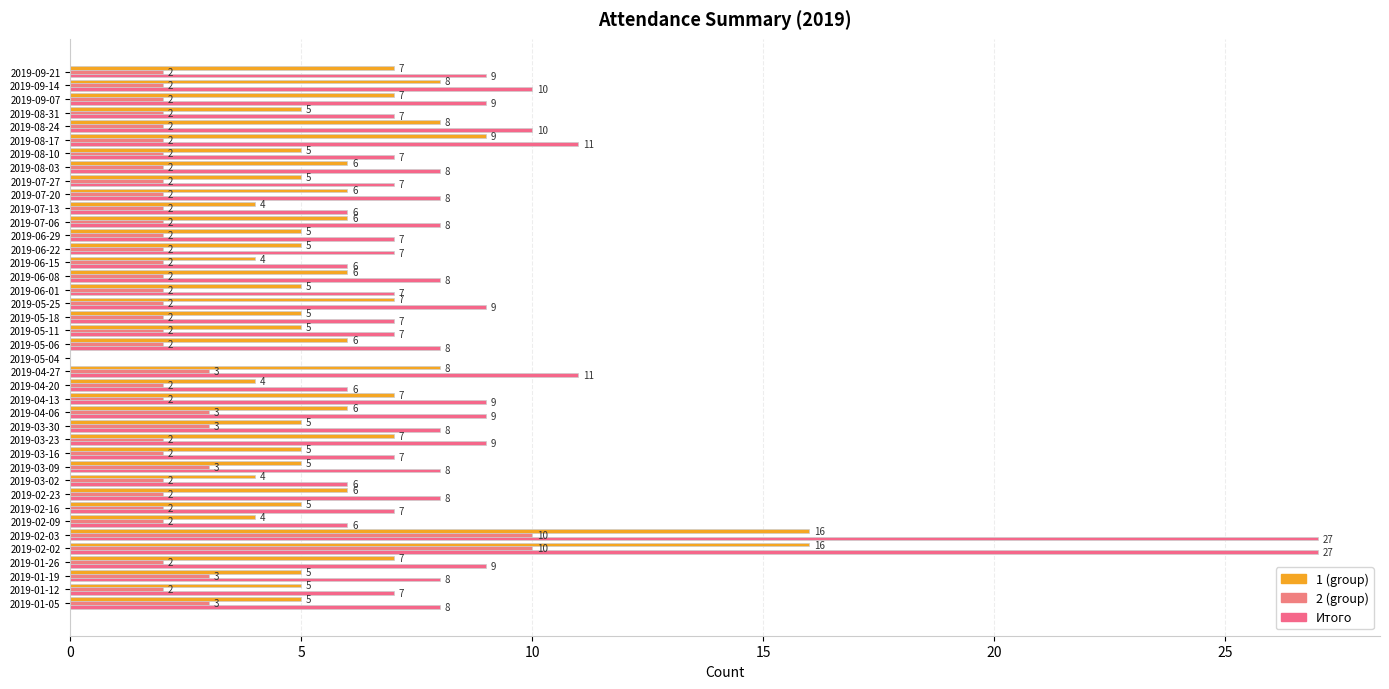

Reading left to right, extract all data points from this chart.

8	7	8	9	27	27	6	7	8	6	8	7	9	8	9	9	6	11	0	8	7	7	9	7	8	6	7	7	8	6	8	7	8	7	11	10	7	9	10	9